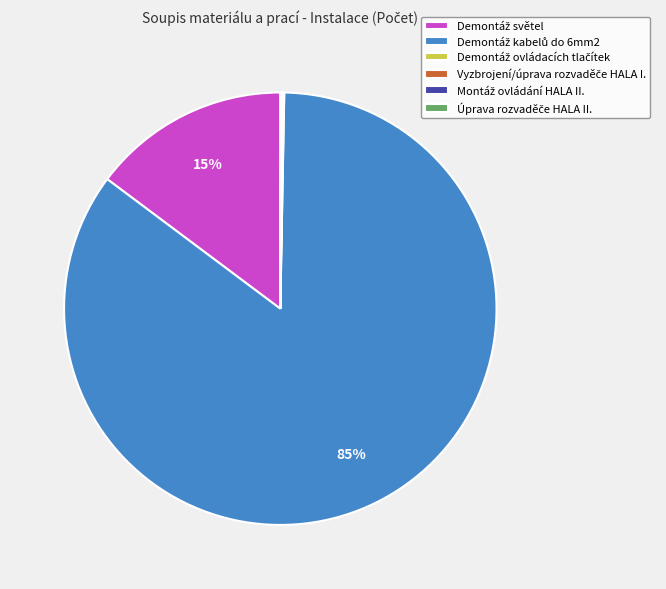

To the nearest percent, what is the average slice percentage?

17%